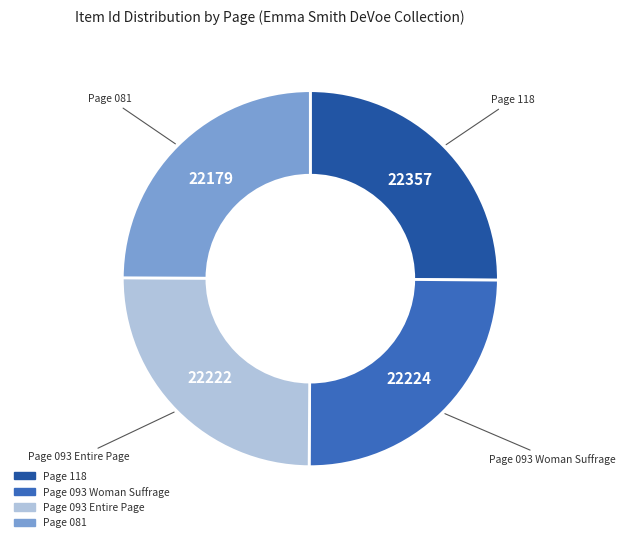

Does Page 093 Woman Suffrage represent more than half of the total?

No